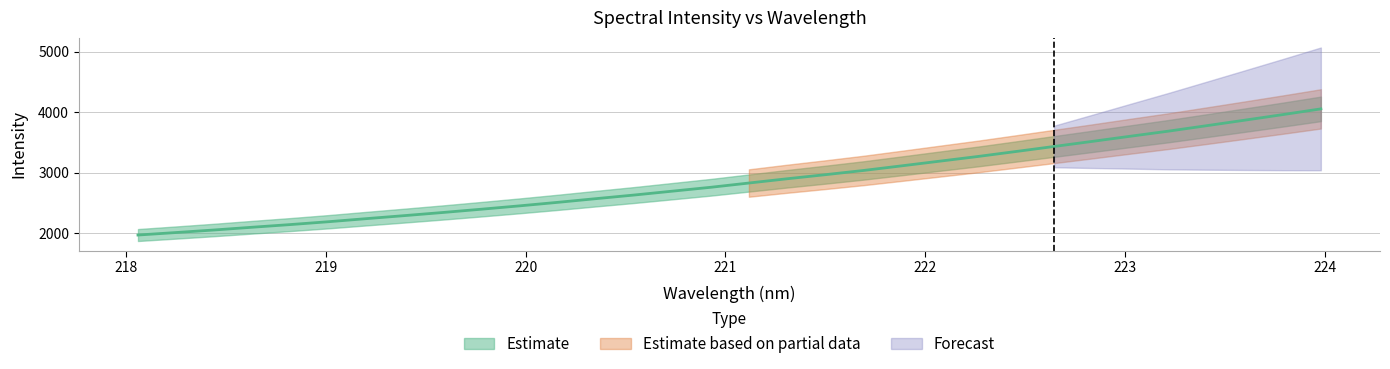

List the labels in order of value, smallest first.

218.0596, 218.2508, 218.442, 218.6332, 218.8244, 219.0156, 219.2067, 219.3979, 219.589, 219.7801, 219.9712, 220.1623, 220.3533, 220.5444, 220.7354, 220.9264, 221.1174, 221.3083, 221.4993, 221.6902, 221.8812, 222.0721, 222.263, 222.4538, 222.6447, 222.8355, 223.0264, 223.2172, 223.408, 223.5987, 223.7895, 223.9802